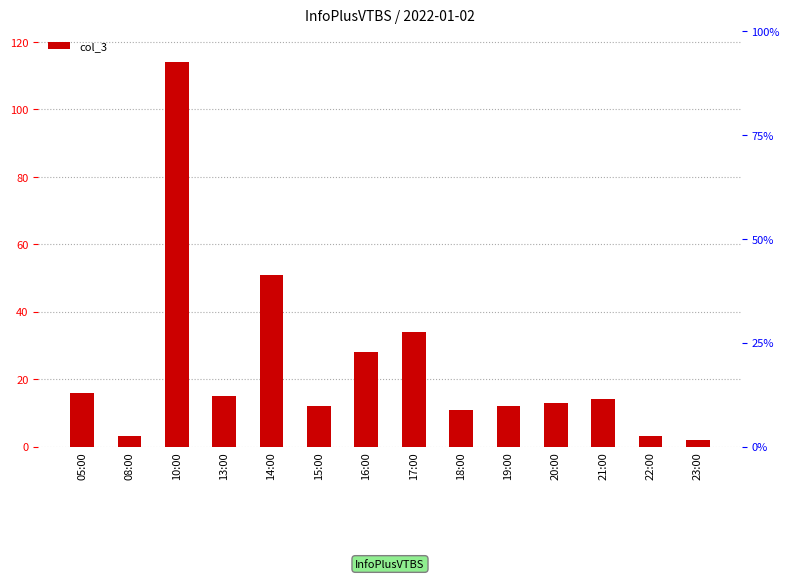

What is the value of the 3rd bar from the left?

114